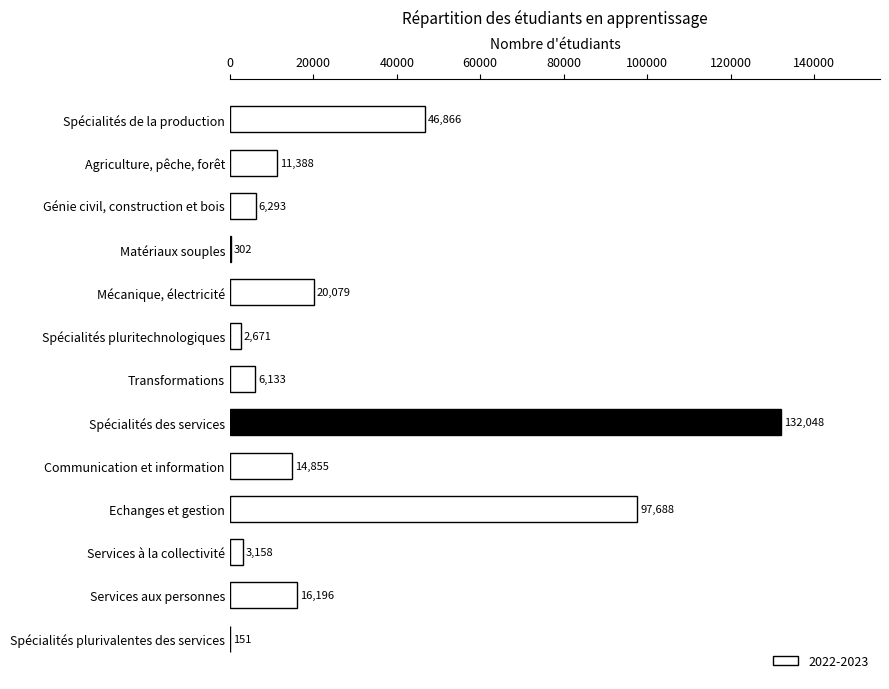

What is the sum of all values?

357828